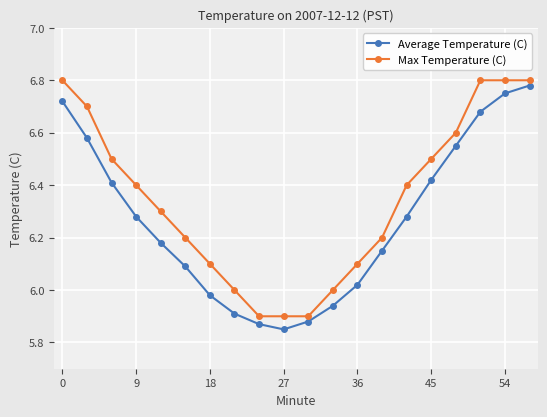

Which series has the largest total across all categories?

Max Temperature (C)